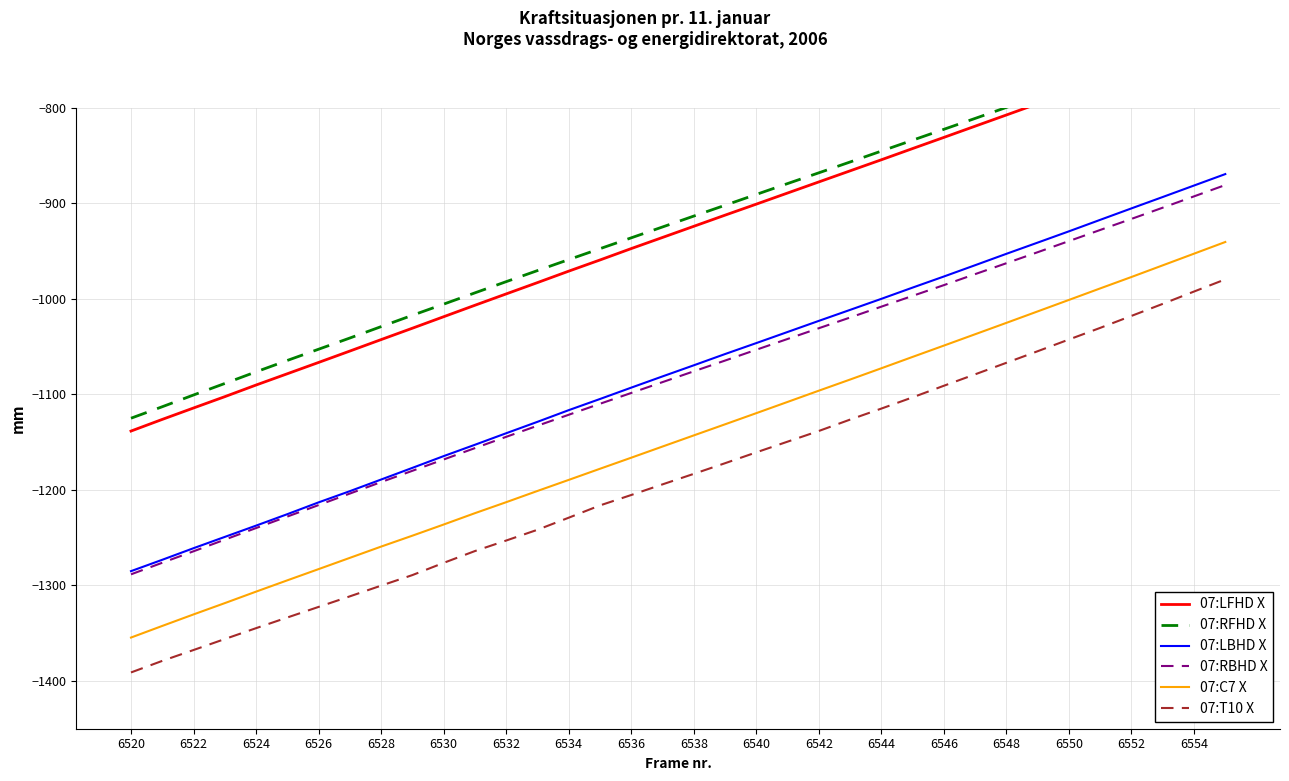

What is the lowest value of the 07:LBHD X series?

-1285.0